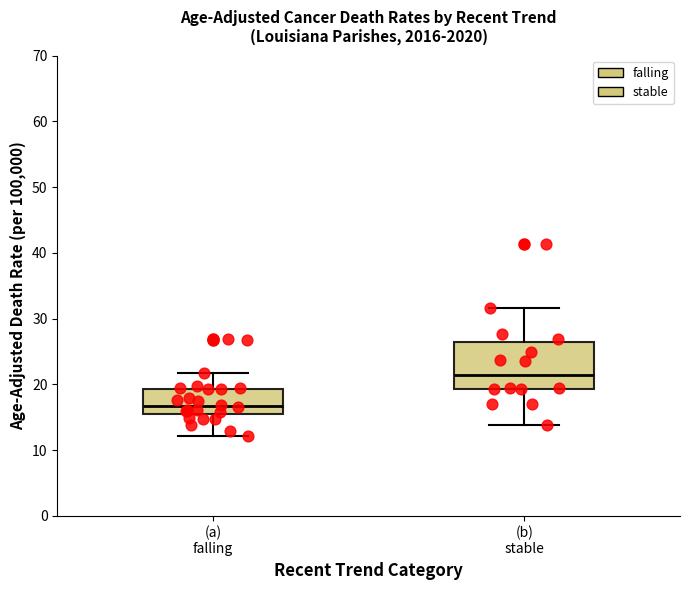

Reading left to right, transcribe this box plot: for each box, give where its median line is, the range the box spans, and where its two whiskers end, as read against the y-axis. The values are not printed on the chart, so give them approximately, as read against the axis.

(a) falling: median 17, box 16 to 19, whiskers 12 to 22
(b) stable: median 21, box 19 to 26, whiskers 14 to 32